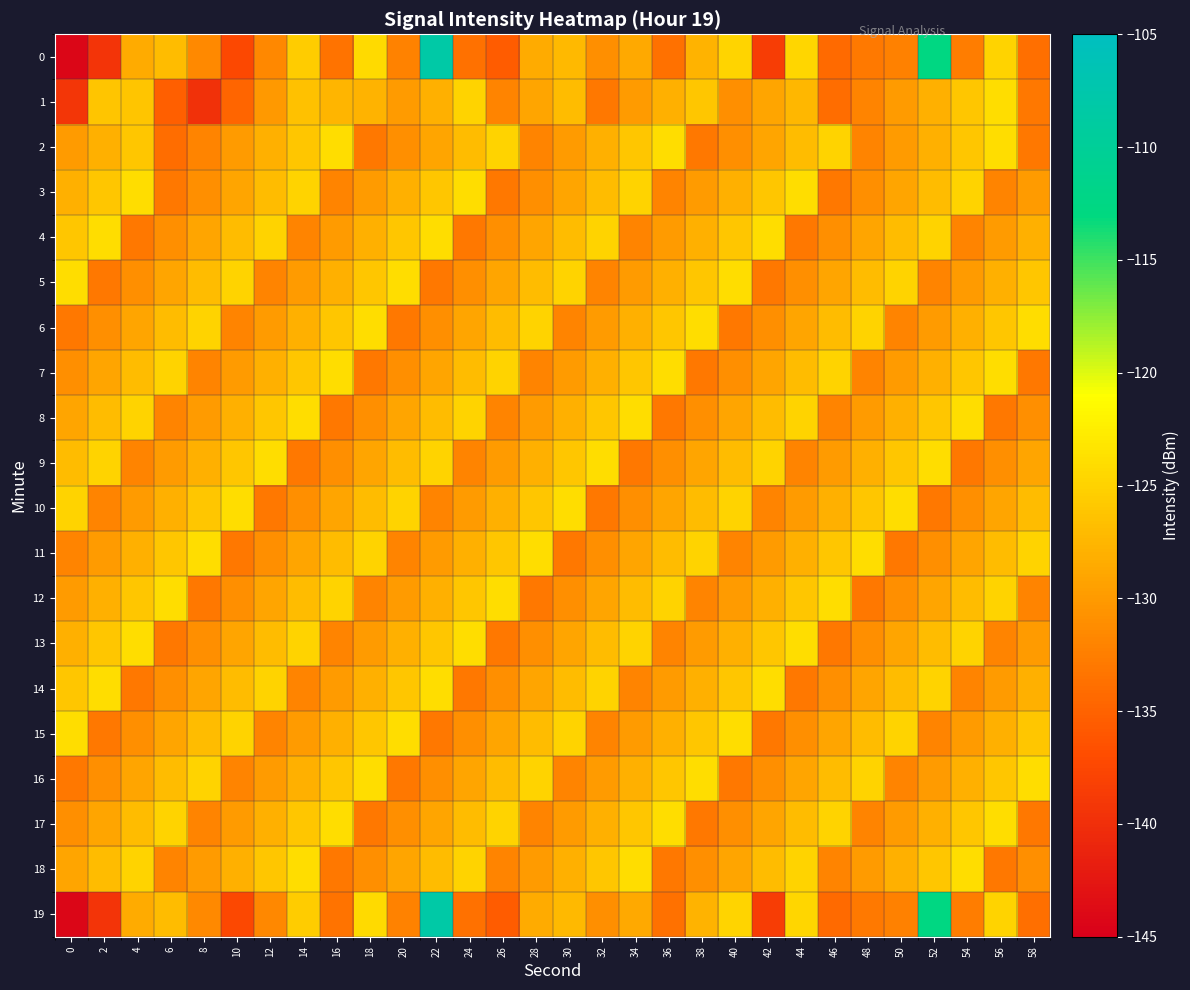

List the series in order of their peak value, lowest first.

1, 2, 3, 4, 5, 6, 7, 8, 9, 10, 11, 12, 13, 14, 15, 16, 17, 18, 0, 19